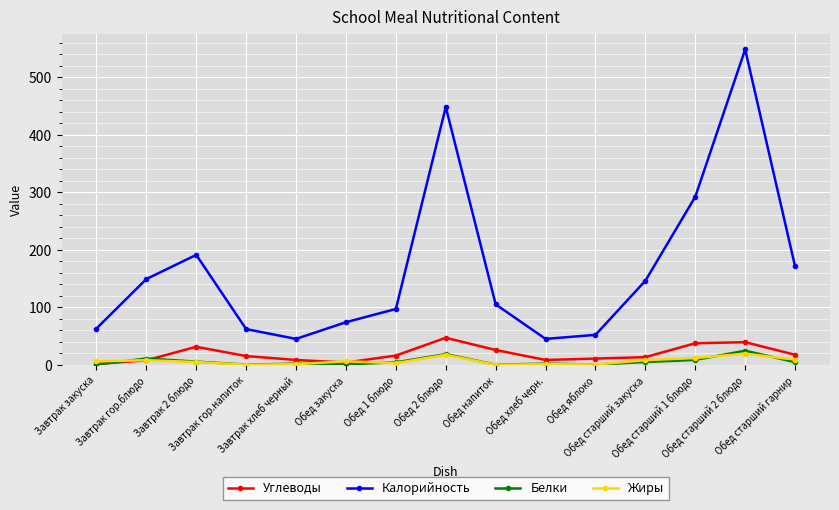

True or false: Белки has more than 1 interior local peaks.

True